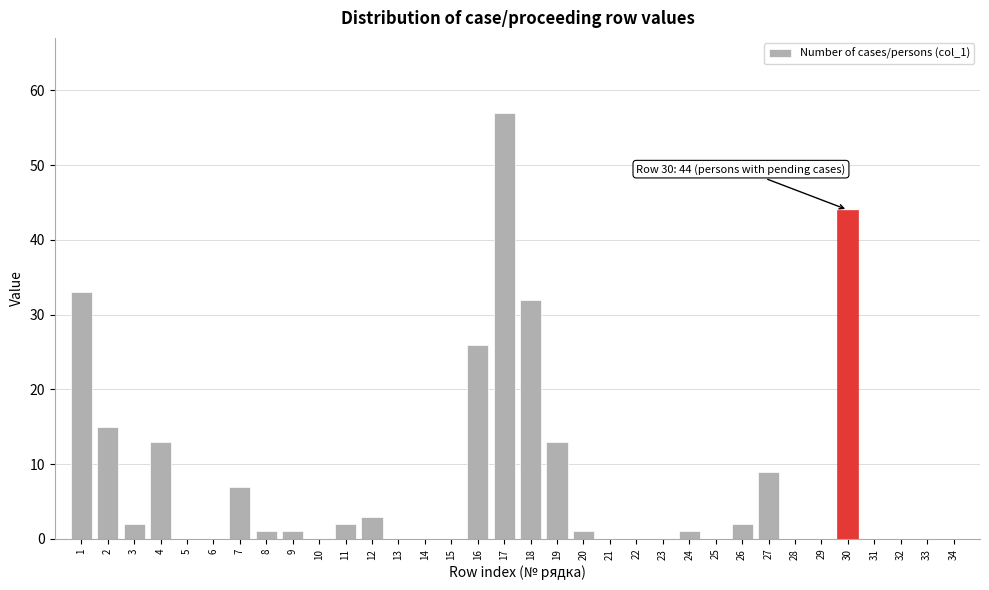

What is the greatest value displayed?

57